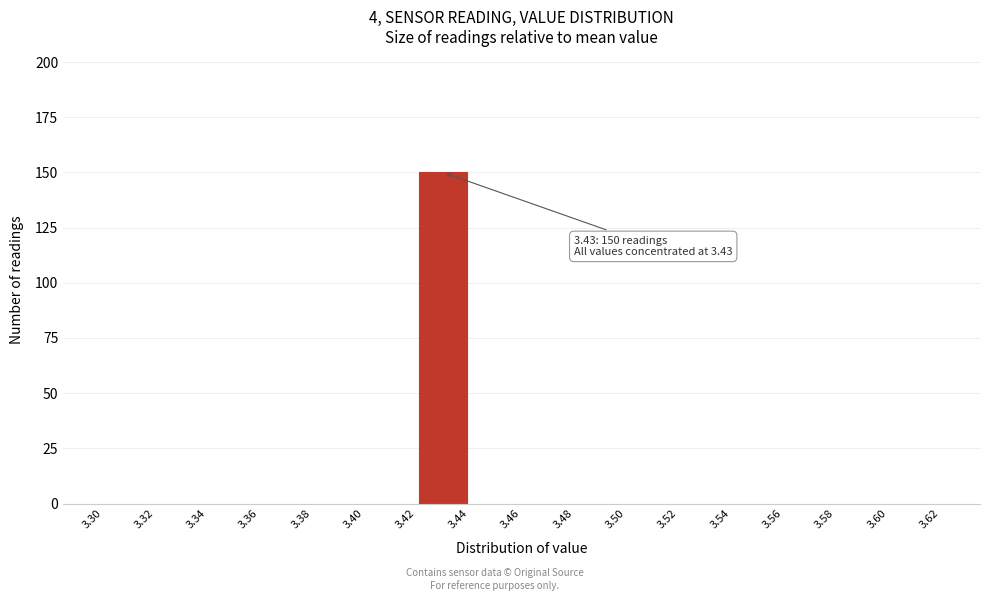

Over which range of the x-axis is the bar tallest?

3.42 to 3.44